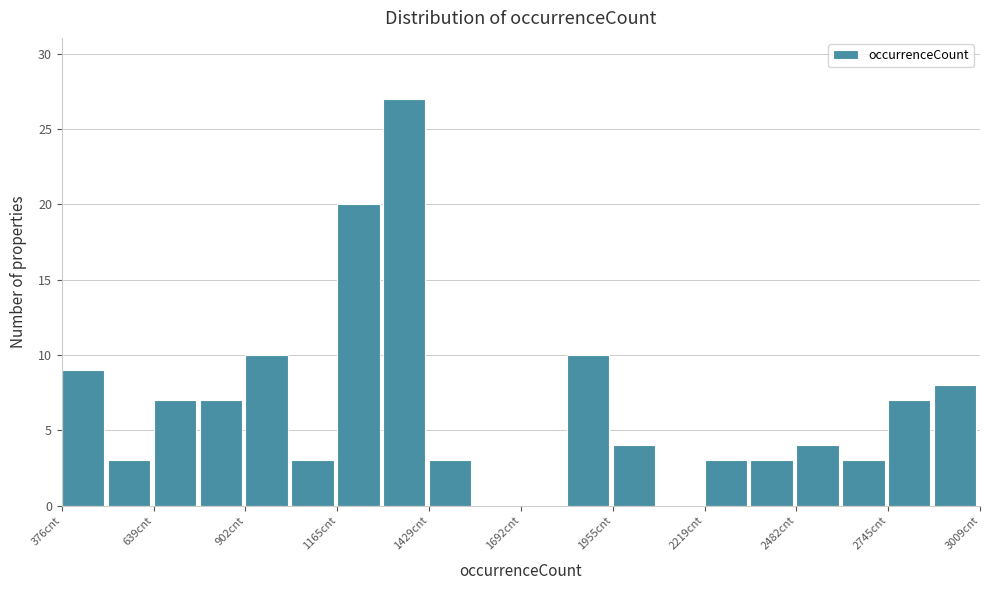

Read against the x-axis, roughly where is the centre of the tallest bar?

1350